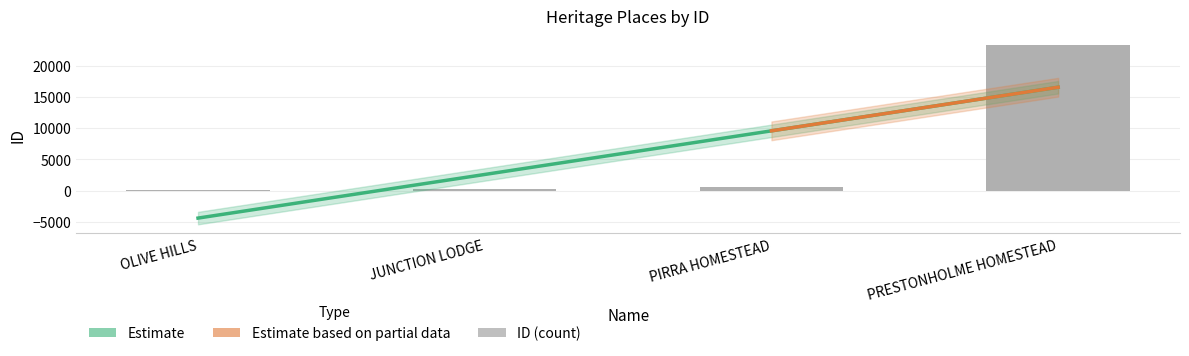

What is the label of the 2nd bar from the right?

PIRRA HOMESTEAD